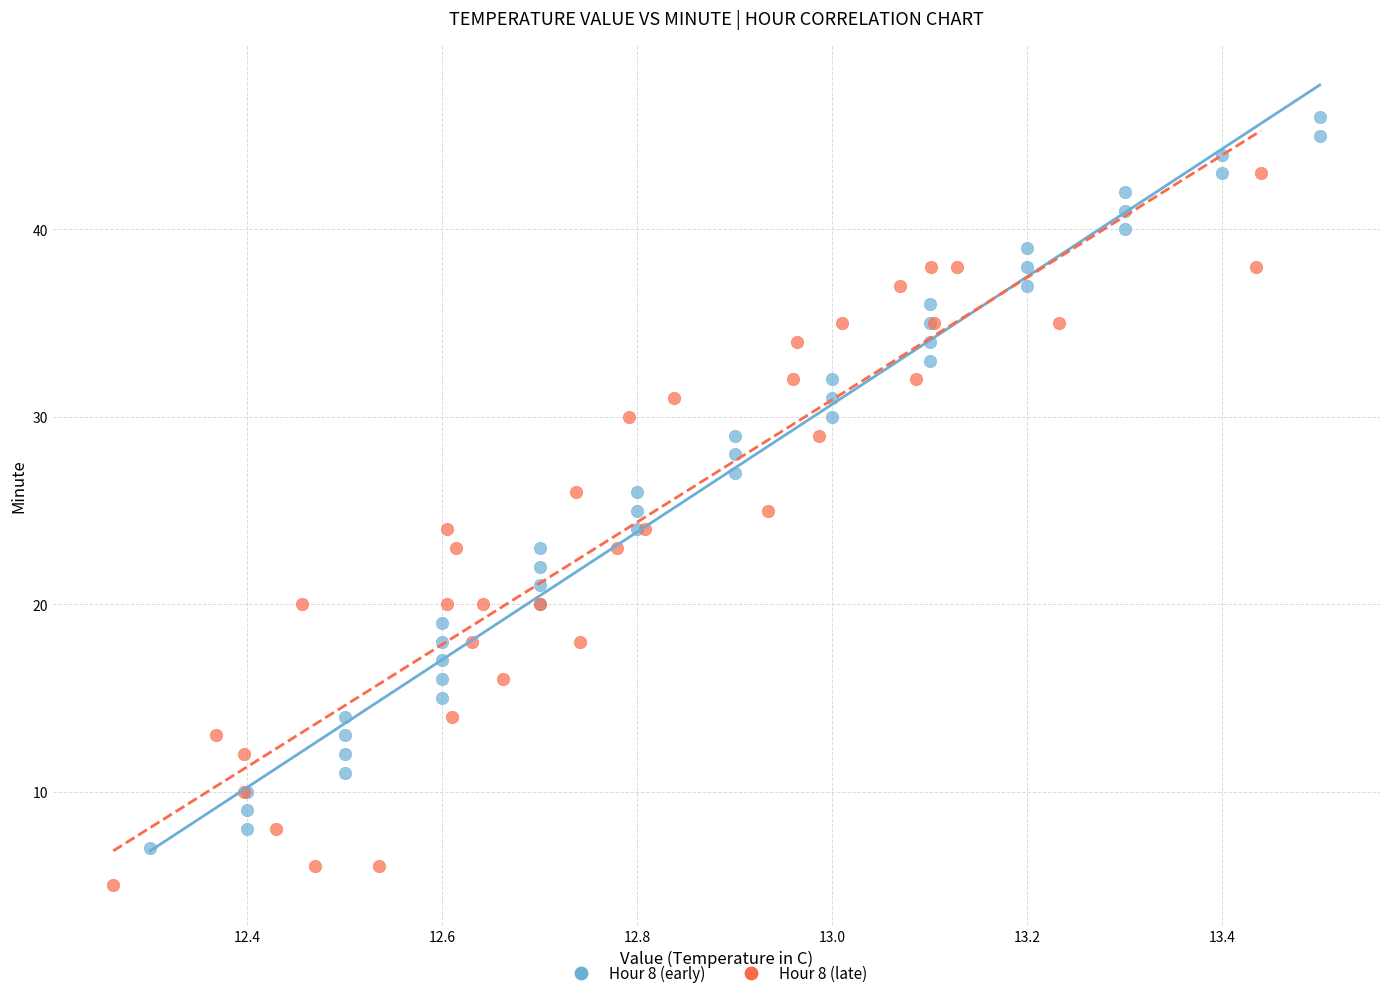

Which series contains the highest Y value?

Hour 8 (early)